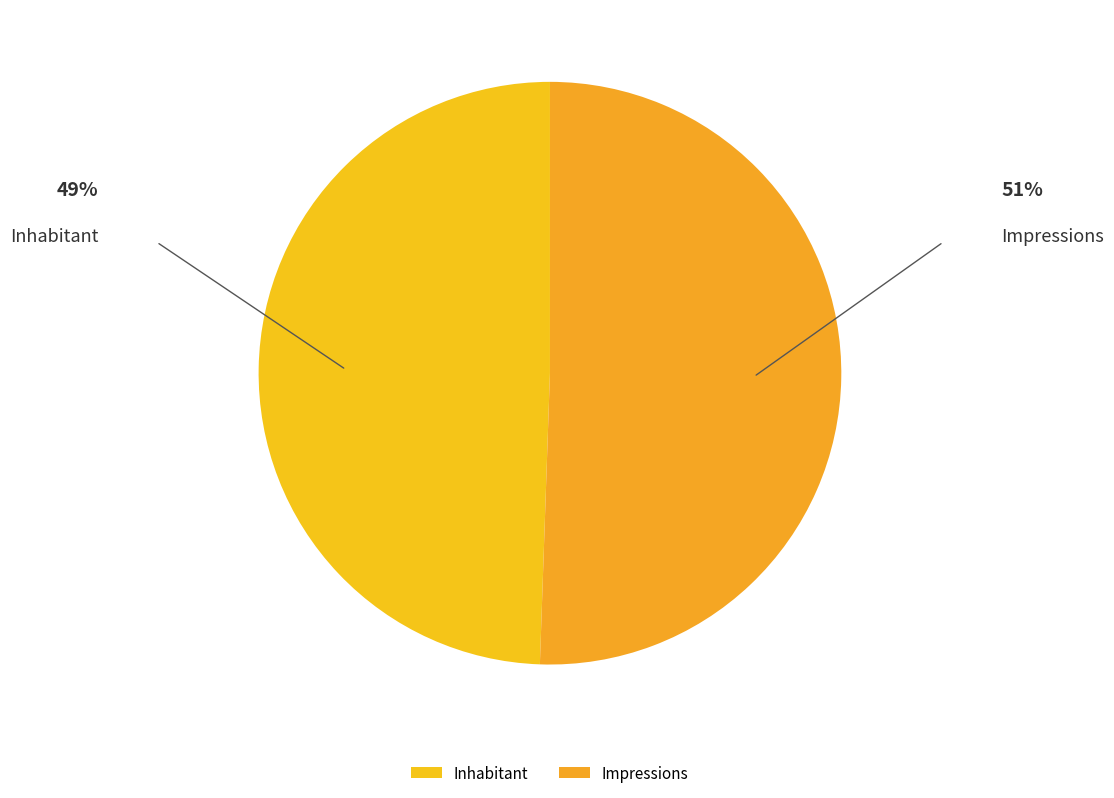

What is the ratio of the value at Impressions to the value at Inhabitant?

1.0